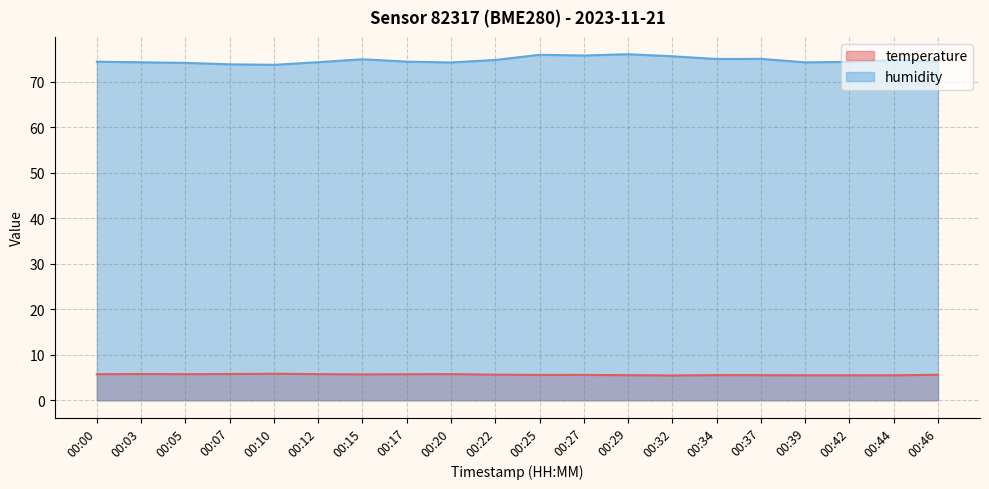

True or false: temperature and humidity cross at least once.

False